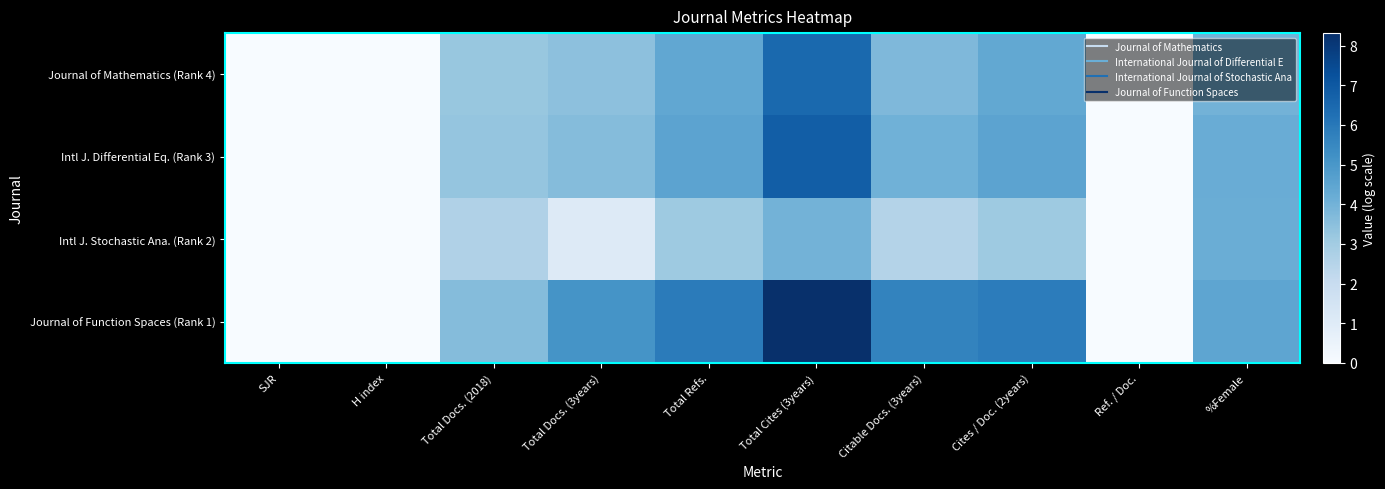

Count the number of categories in the chart.

10